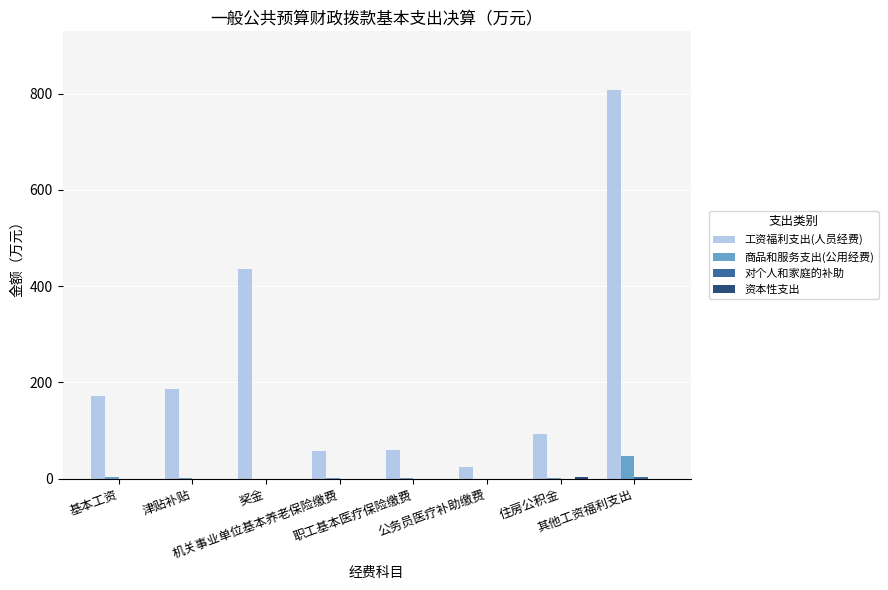

How many data points in 工资福利支出(人员经费) are above 171?

4